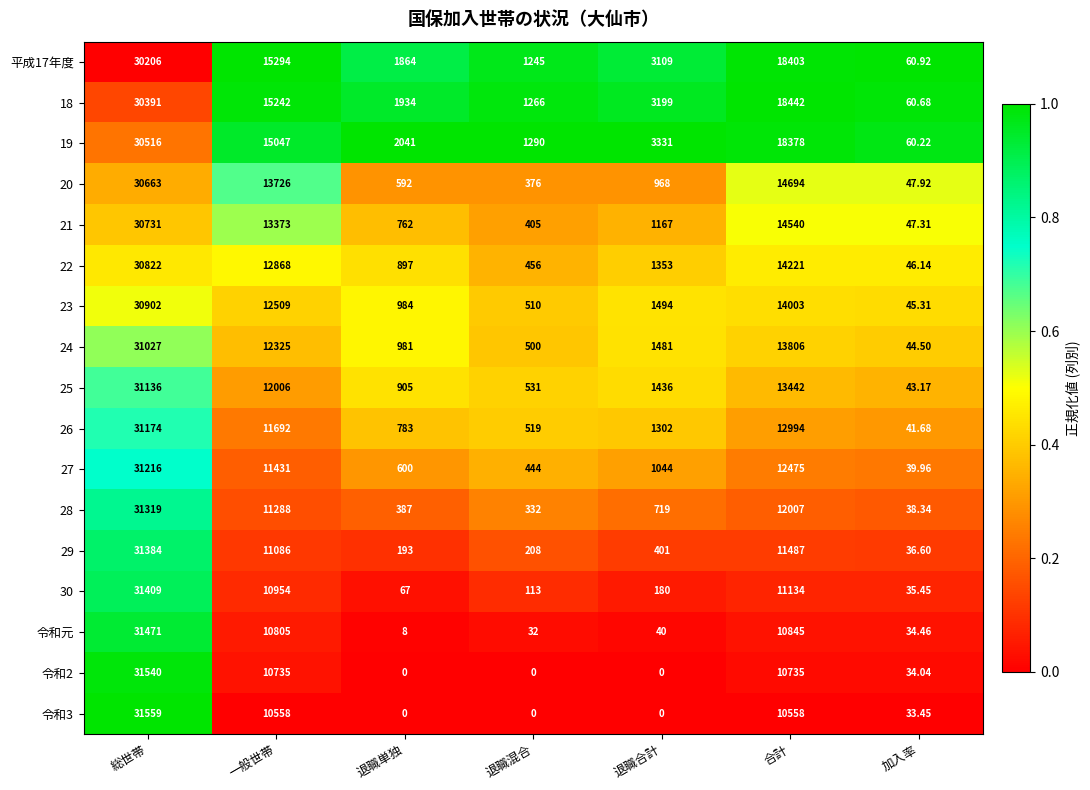

At which category does the chart reach its peak across all series?

総世帯